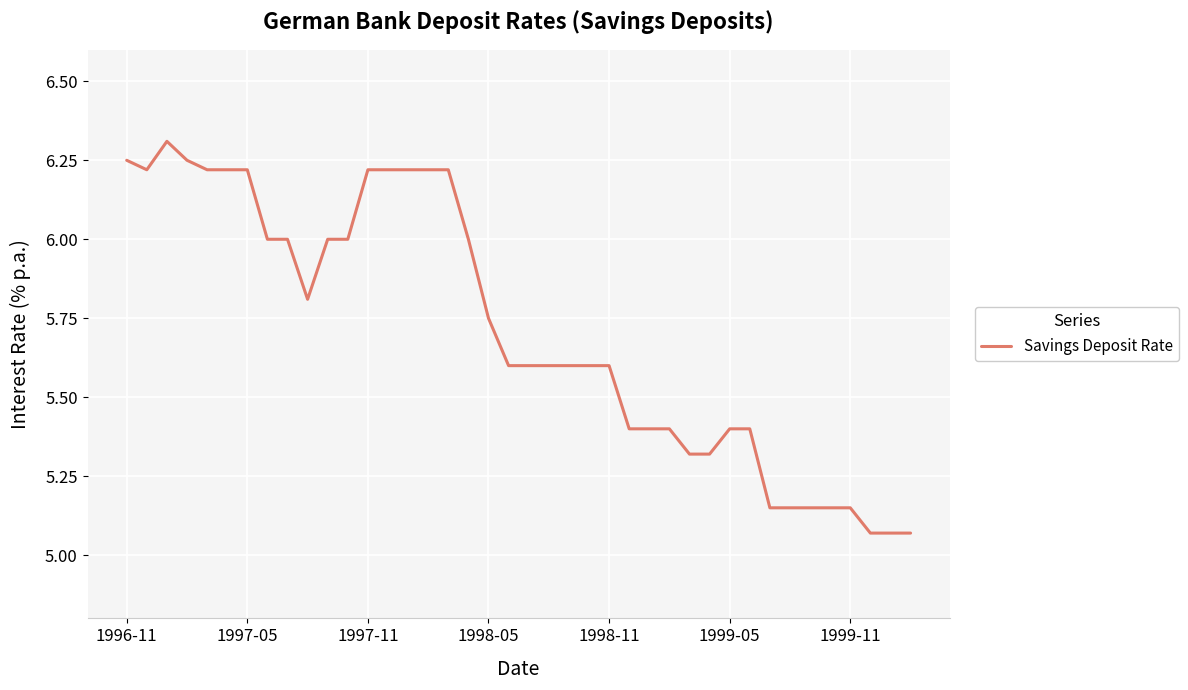

Does the chart have visible grid lines?

Yes